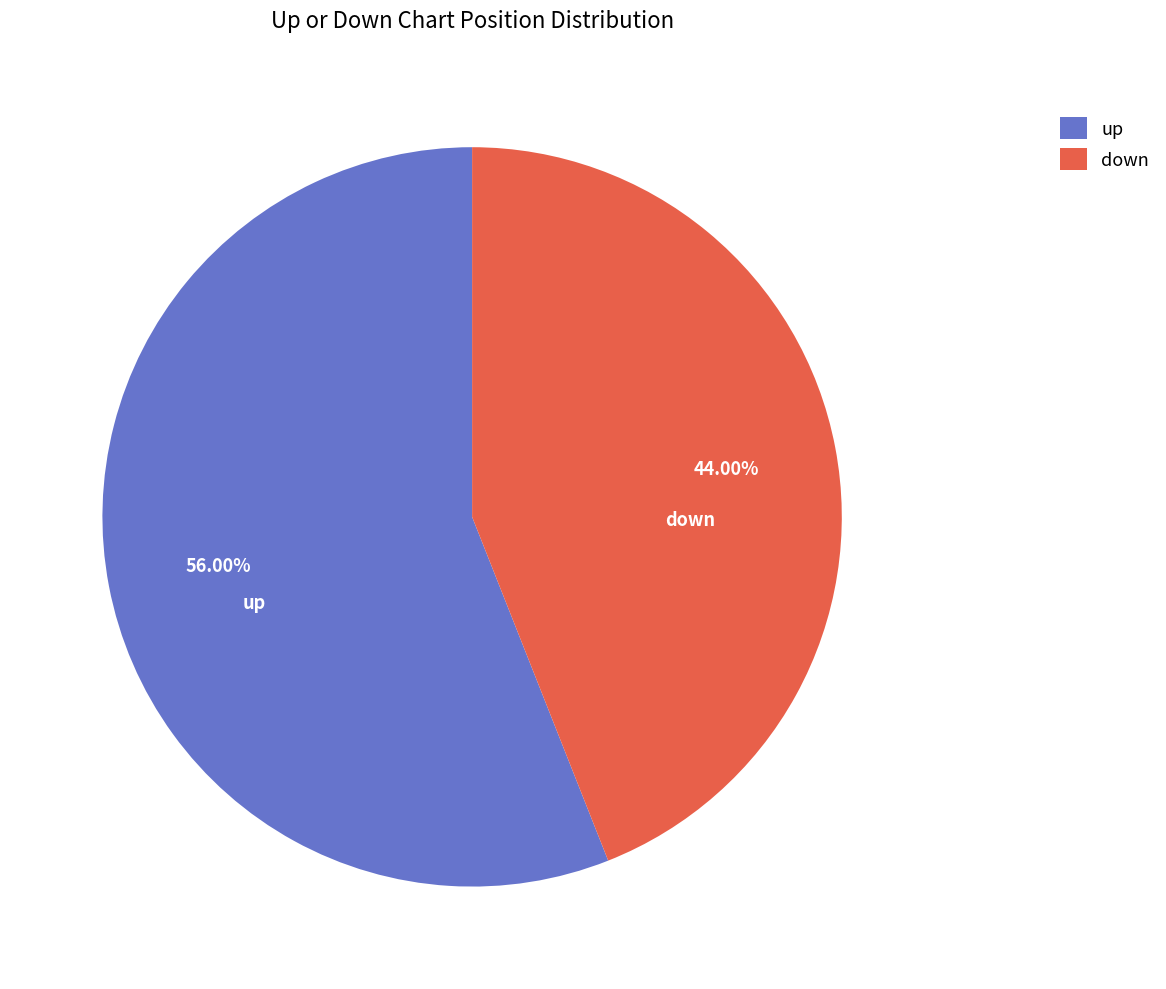

Does any single category account for the majority?

Yes